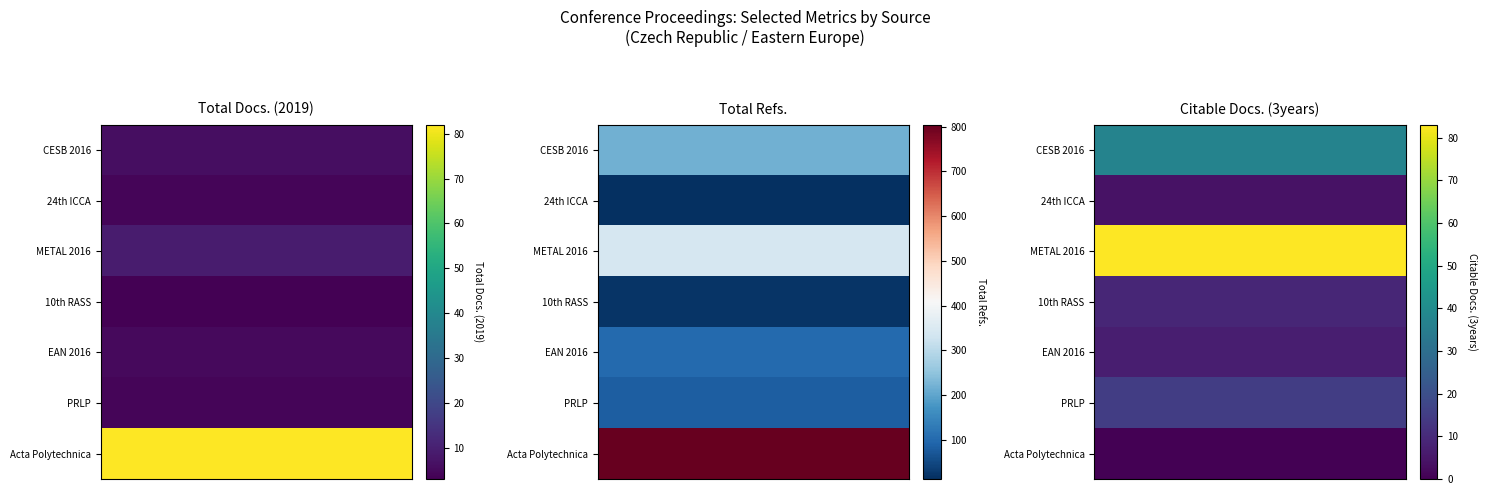

Which series has the widest spread of values?

Acta Polytechnica